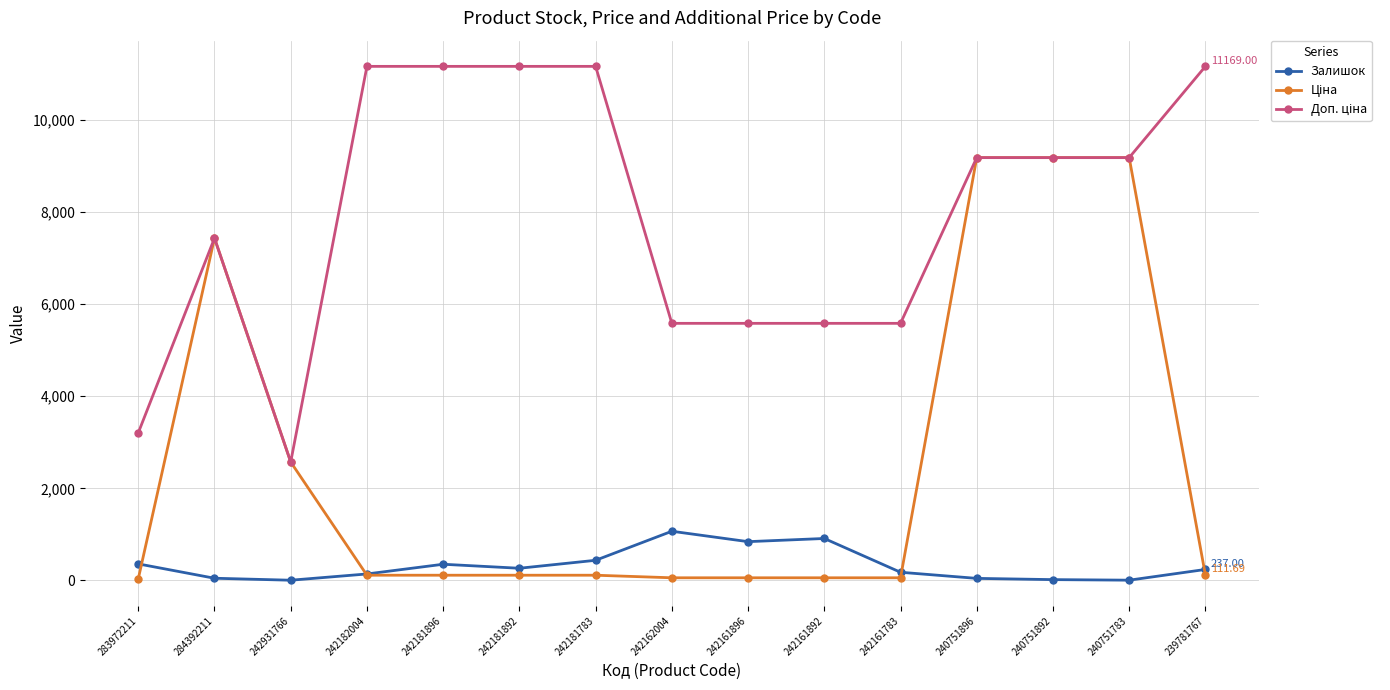

Read the Залишок value at 240751892.

16.0